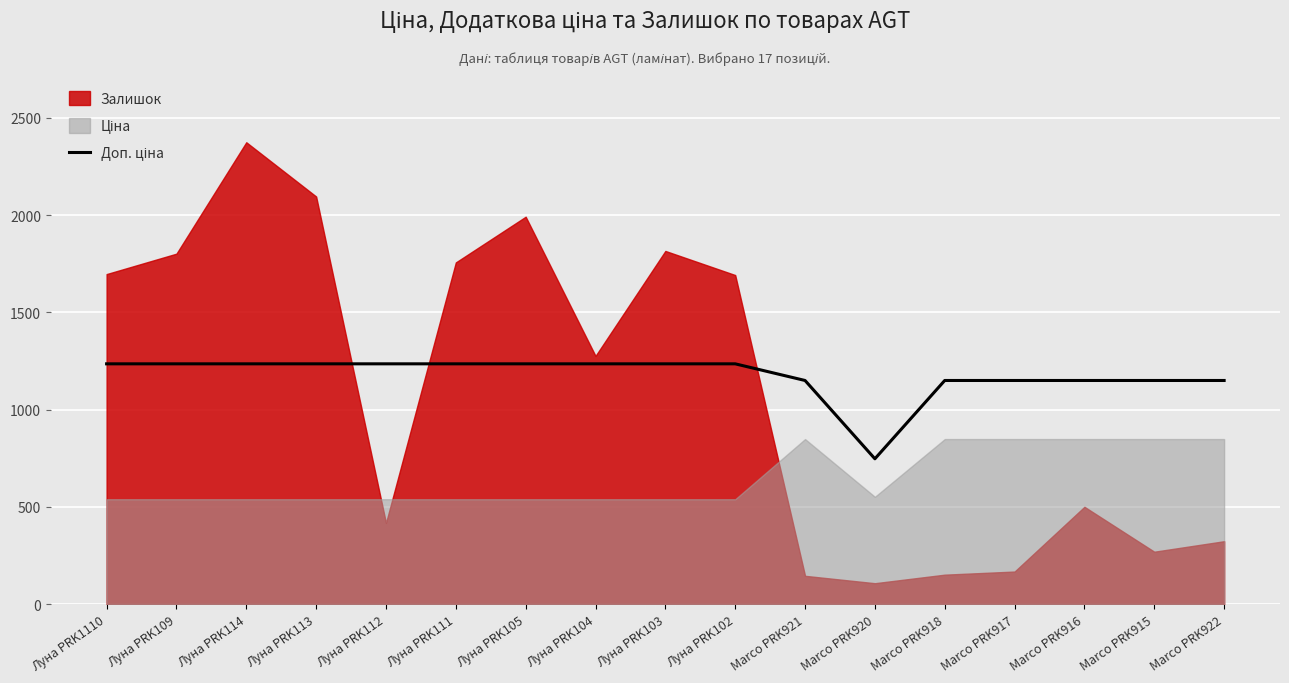

The value at Луна PRK1110 is 1235.4. True or false?

True